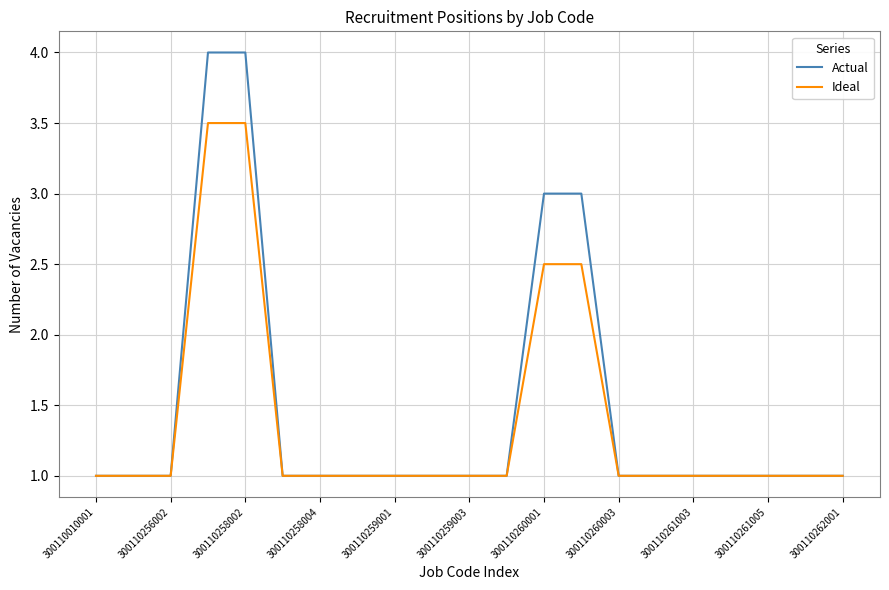

Reading left to right, what are all the values shown in this chart?

Actual: 1.0	1.0	1.0	4.0	4.0	1.0	1.0	1.0	1.0	1.0	1.0	1.0	3.0	3.0	1.0	1.0	1.0	1.0	1.0	1.0	1.0
Ideal: 1.0	1.0	1.0	3.5	3.5	1.0	1.0	1.0	1.0	1.0	1.0	1.0	2.5	2.5	1.0	1.0	1.0	1.0	1.0	1.0	1.0